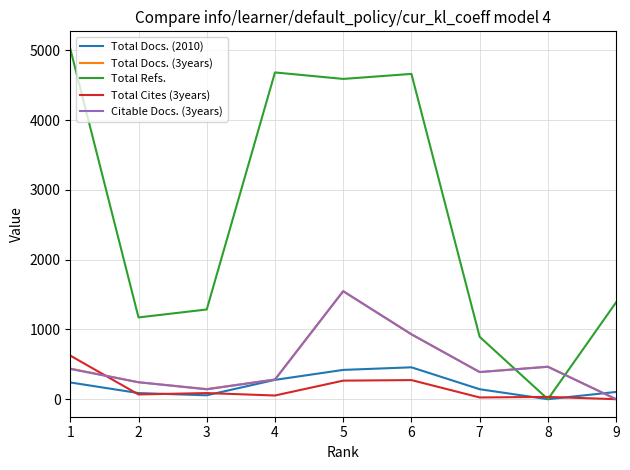

Which series has the largest range (max minus min)?

Total Refs.